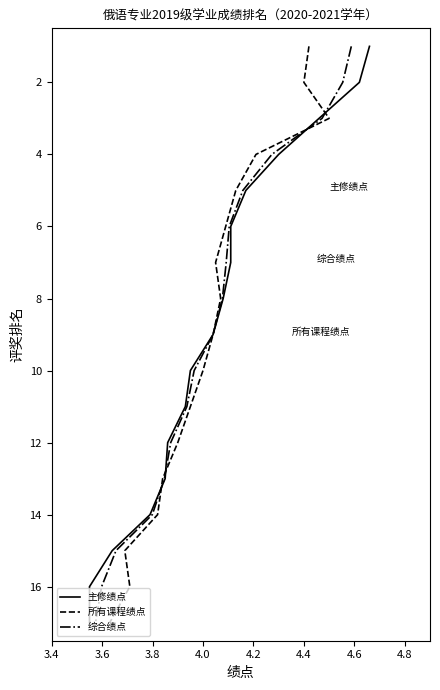

What are all the series names shown in the legend?

主修绩点, 所有课程绩点, 综合绩点